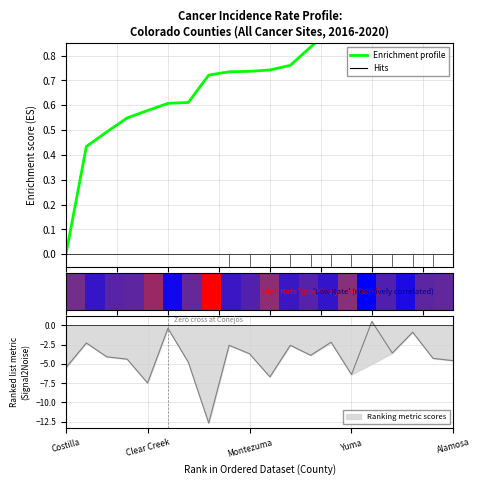

How many values are above zero?

19